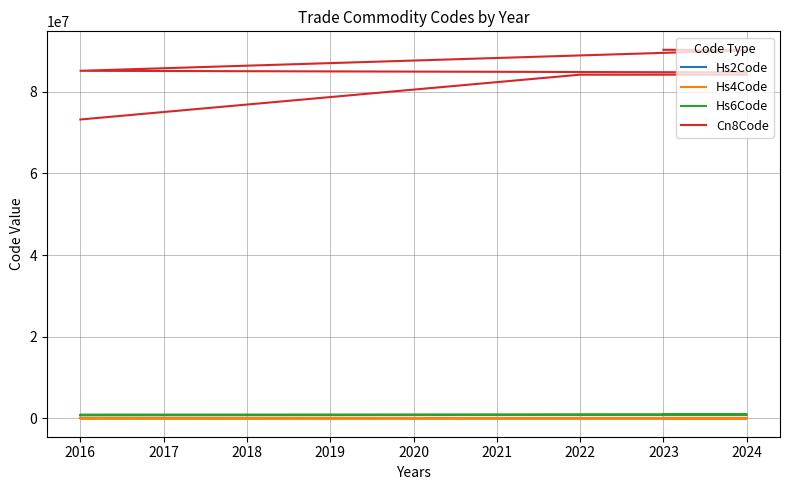

True or false: Hs2Code has a value of 136 at 2023.

False